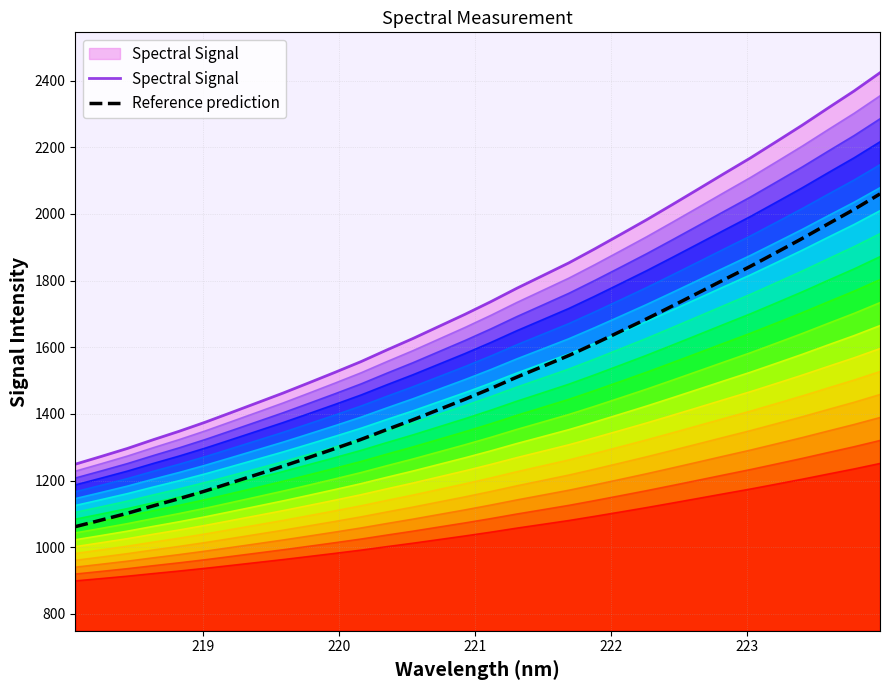

What is the ratio of the value at 221.8812 to the value at 221.1174?

1.1